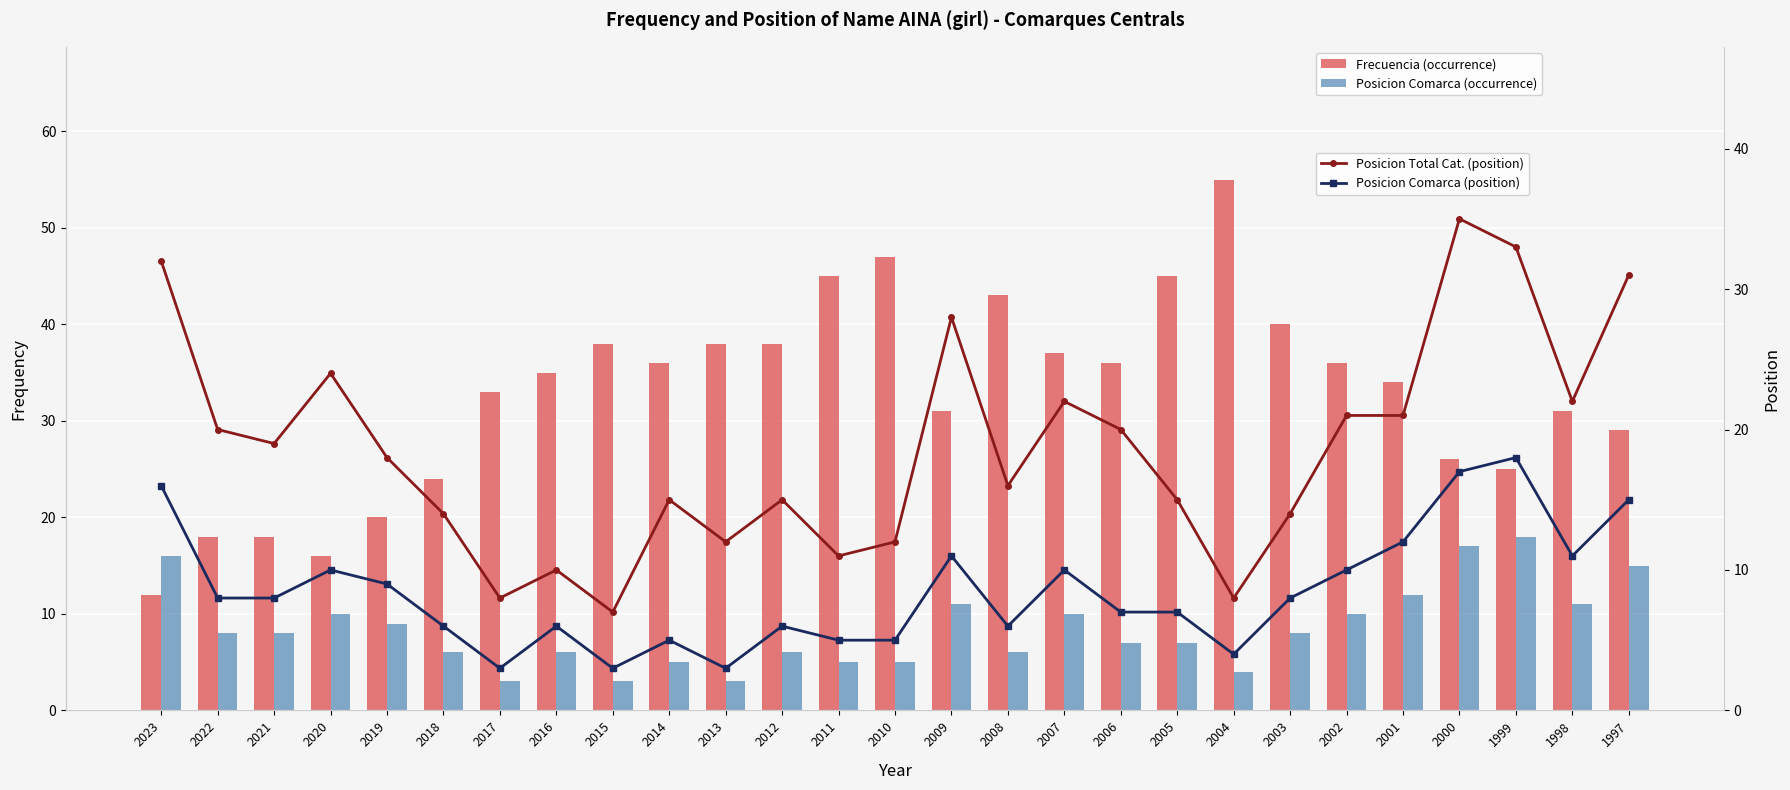

Which series has the largest range (max minus min)?

Frecuencia